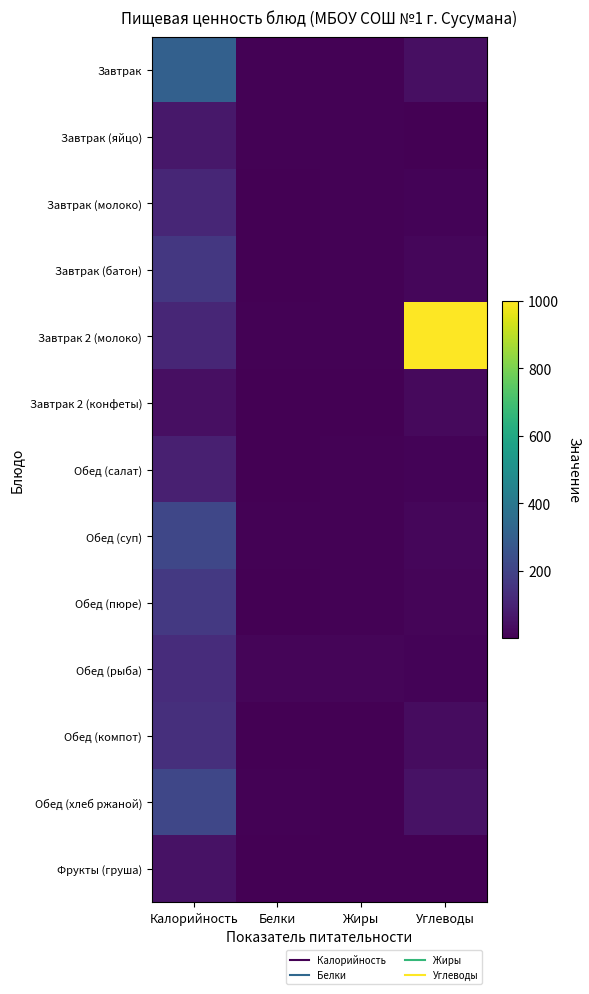

Reading left to right, transcribe all the data shown in this chart.

Завтрак: Калорийность=305.0	Белки=5.2	Жиры=6.6	Углеводы=42.0
Завтрак (яйцо): Калорийность=63.0	Белки=5.1	Жиры=4.6	Углеводы=0.3
Завтрак (молоко): Калорийность=107.0	Белки=3.1	Жиры=5.0	Углеводы=9.6
Завтрак (батон): Калорийность=161.3	Белки=1.8	Жиры=5.6	Углеводы=19.6
Завтрак 2 (молоко): Калорийность=107.0	Белки=5.8	Жиры=5.0	Углеводы=1000.0
Завтрак 2 (конфеты): Калорийность=42.0	Белки=1.8	Жиры=1.2	Углеводы=24.5
Обед (салат): Калорийность=87.4	Белки=1.4	Жиры=5.1	Углеводы=9.0
Обед (суп): Калорийность=213.8	Белки=7.3	Жиры=5.7	Углеводы=17.0
Обед (пюре): Калорийность=164.7	Белки=3.7	Жиры=5.8	Углеводы=14.5
Обед (рыба): Калорийность=126.7	Белки=13.8	Жиры=14.9	Углеводы=11.7
Обед (компот): Калорийность=133.0	Белки=0.7	Жиры=0.1	Углеводы=32.0
Обед (хлеб ржаной): Калорийность=214.0	Белки=4.7	Жиры=0.7	Углеводы=49.8
Фрукты (груша): Калорийность=47.0	Белки=0.6	Жиры=0.4	Углеводы=0.7